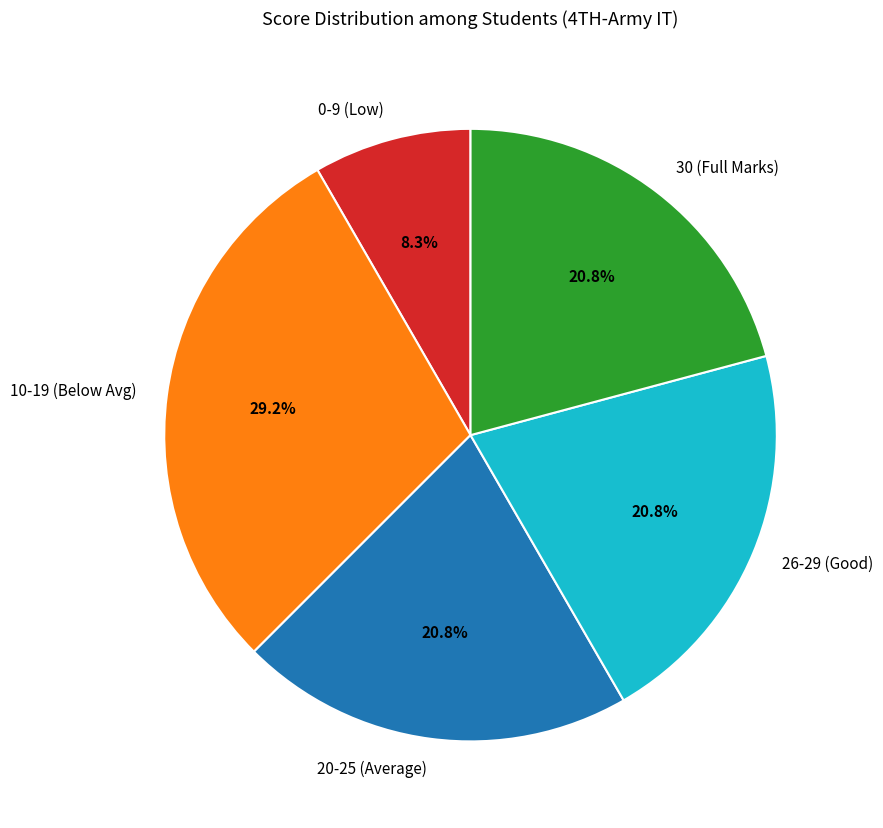

How much of the chart is everything except 0-9 (Low)?

91.7%